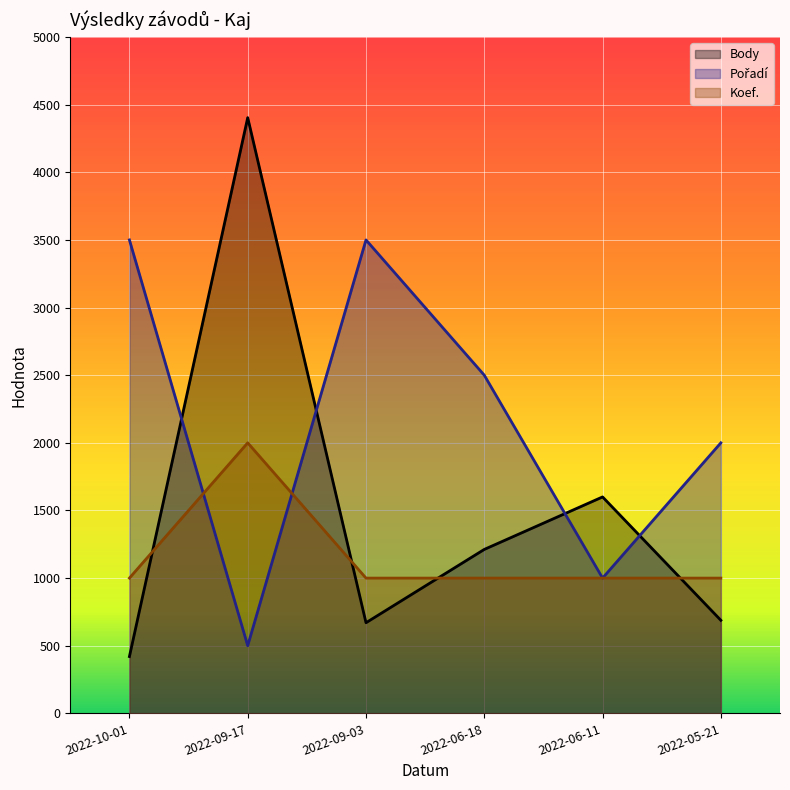

Between 2022-09-03 and 2022-05-21, which is larger?

2022-05-21